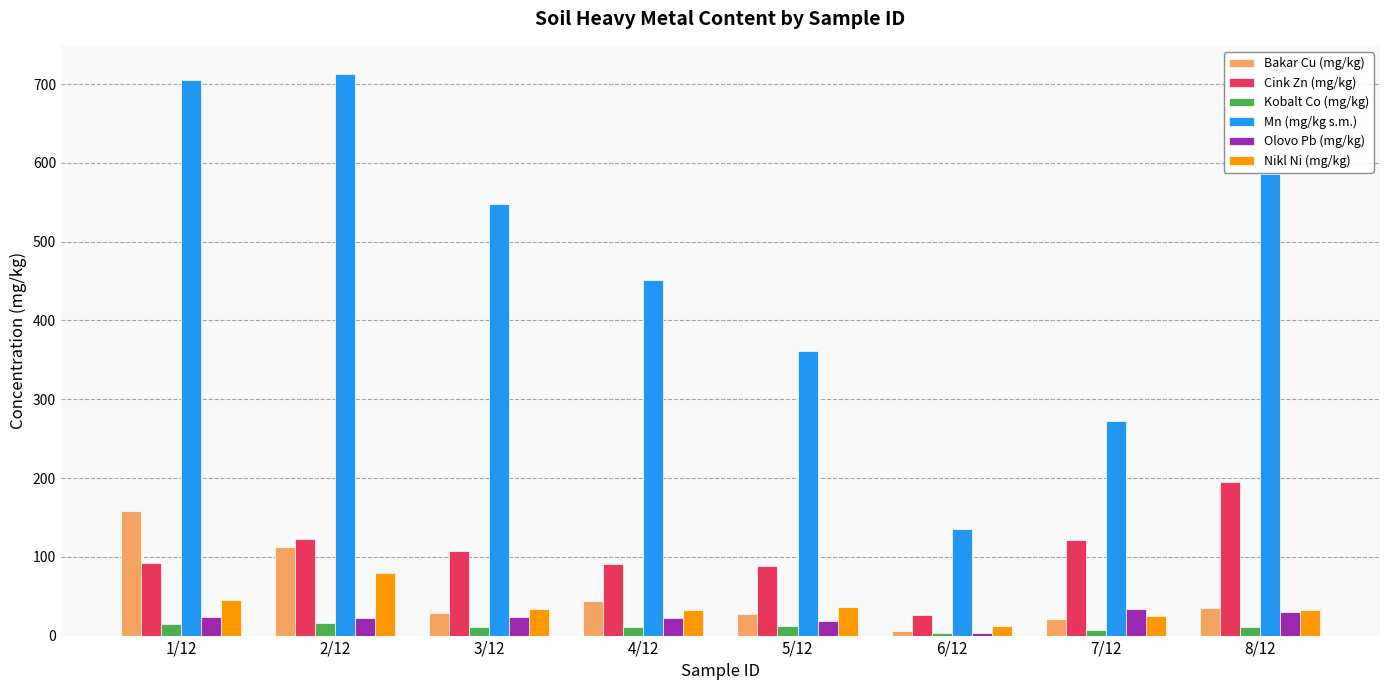

True or false: Nikl Ni (mg/kg) has a value of 70.9 at 1/12.

False